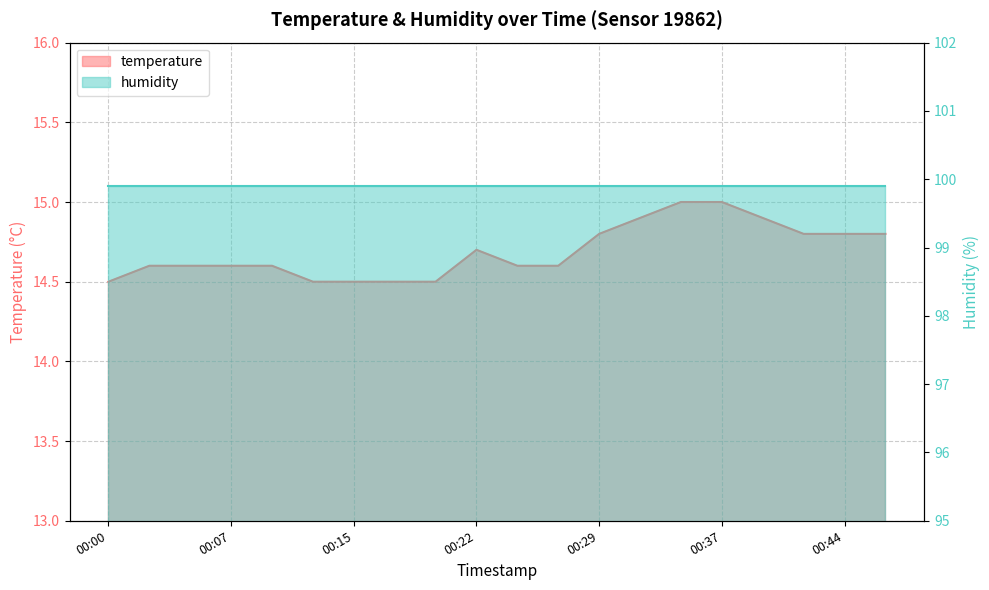

Is it true that the value at 00:17 is 14.5?

True